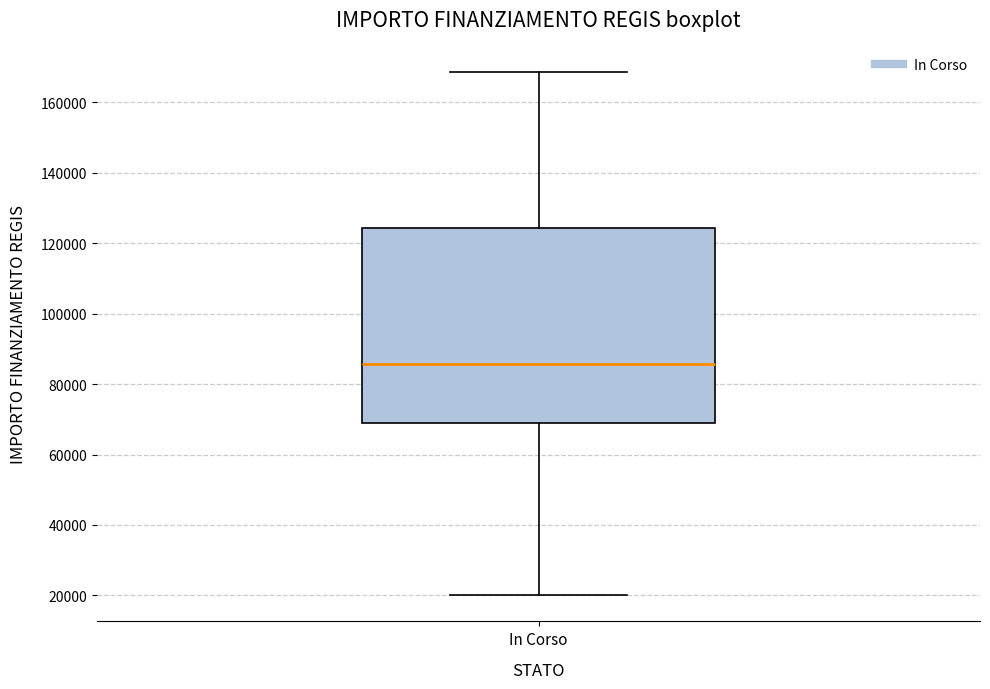

Transcribe this box plot: give where the median line is, the range the box spans, and where the two whiskers end, as read against the y-axis. The values are not printed on the chart, so give them approximately, as read against the axis.

median 86000, box 68000 to 124000, whiskers 20000 to 168000